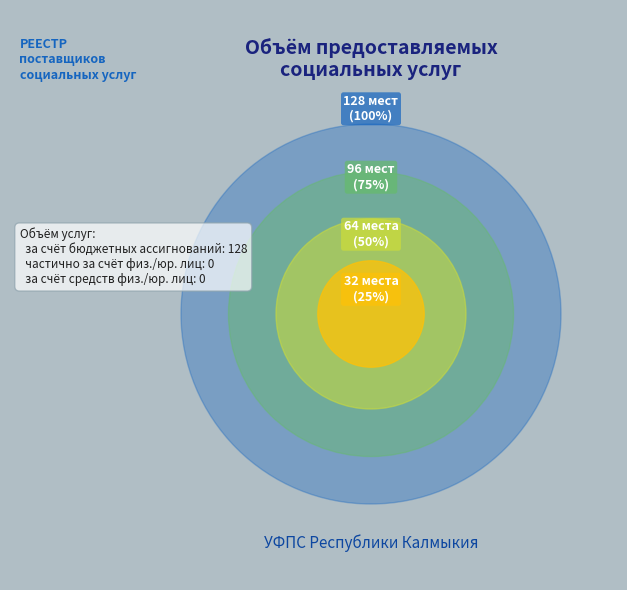

Which slice is the largest?

за счет бюджетных ассигнований